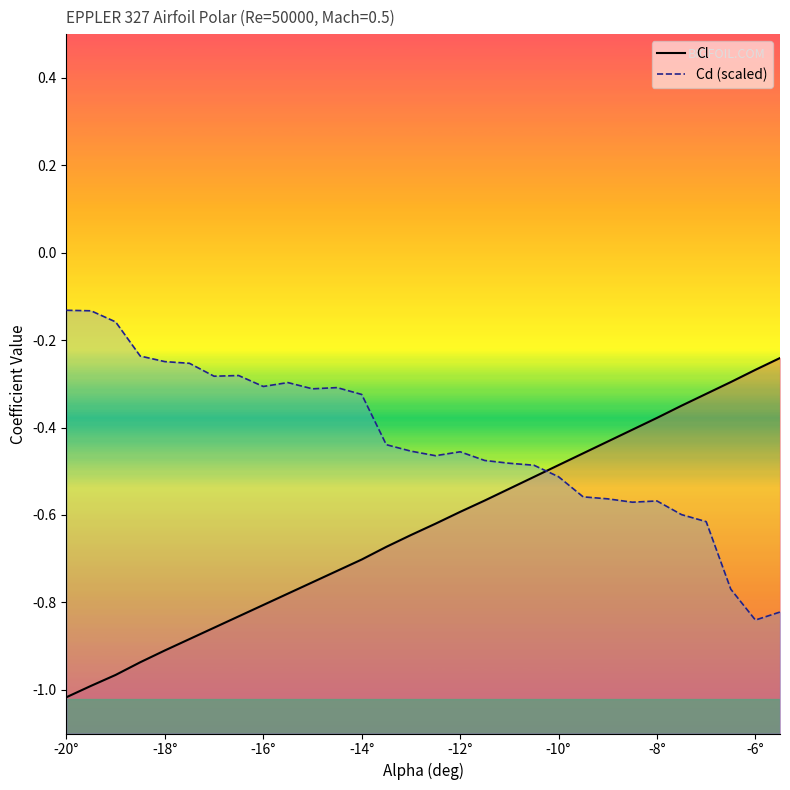

List the series in order of their overall mean, lowest first.

Cl, Cd (scaled)